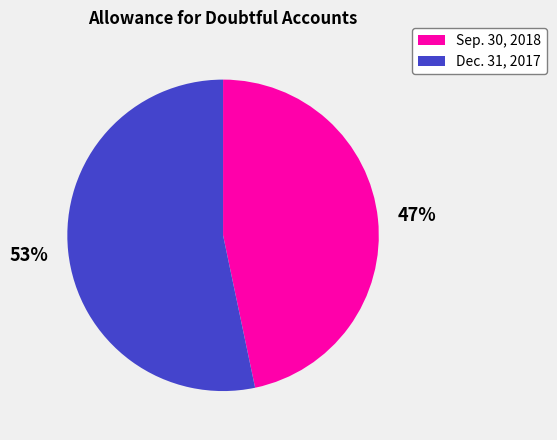

Count the number of slices in the pie.

2